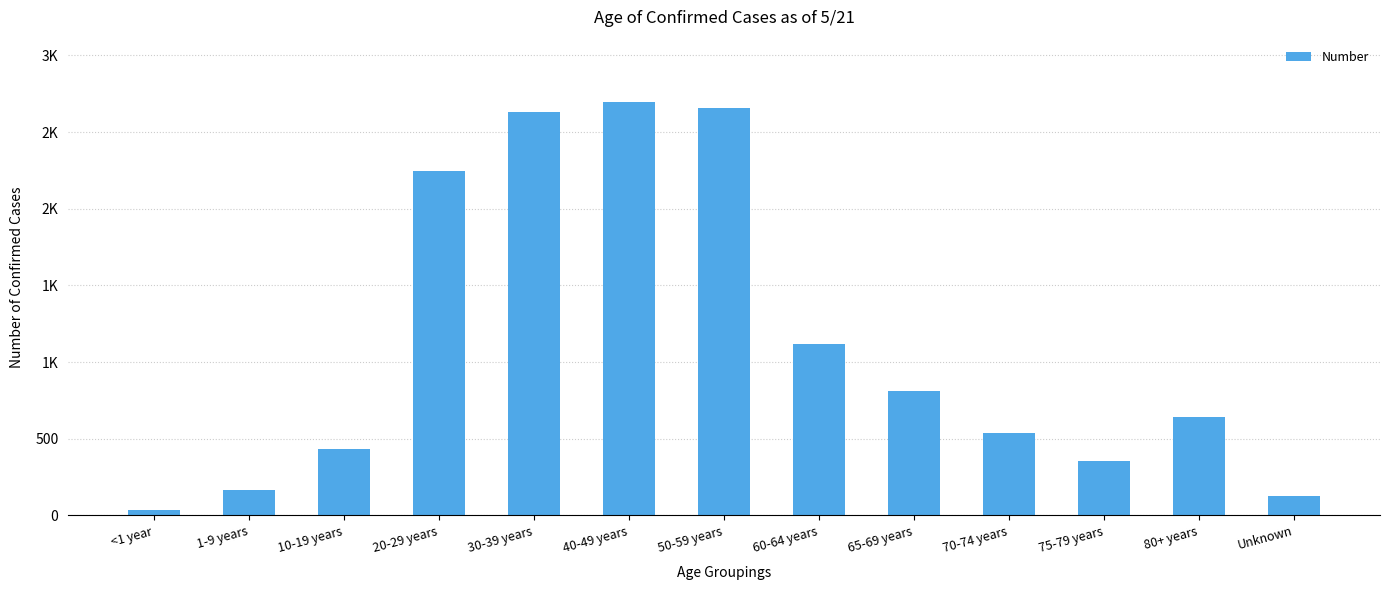

Are the bars horizontal?

No